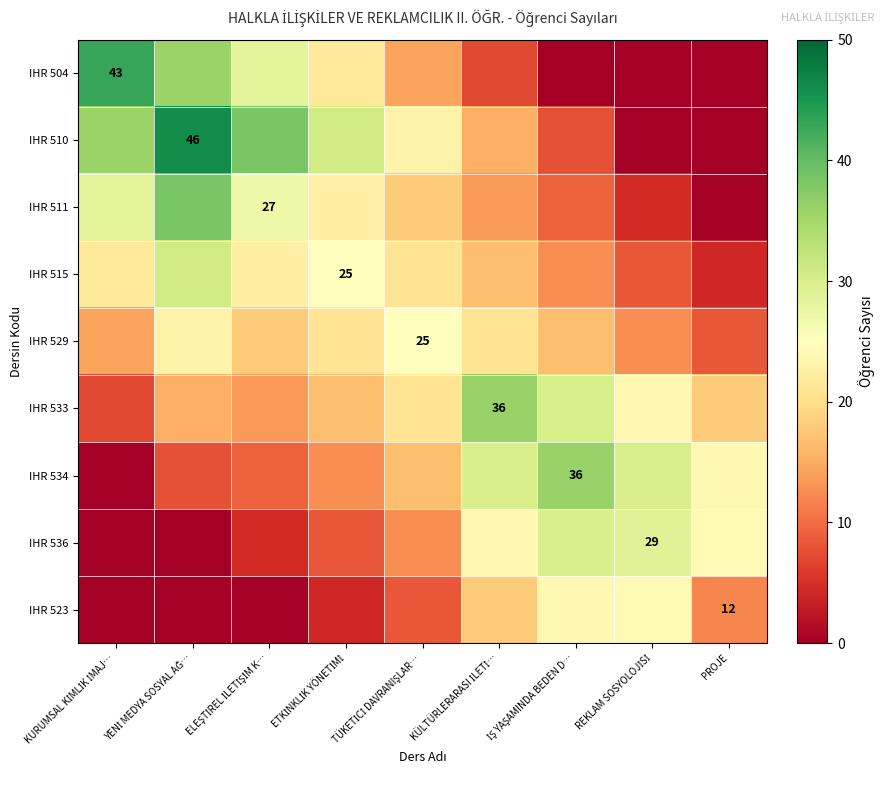

Which category has the highest value across all series?

YENİ MEDYA SOSYAL AĞ…